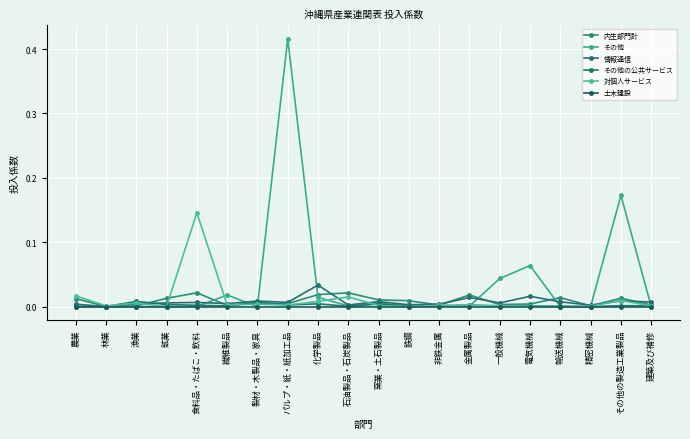

Which series has the largest total across all categories?

その他